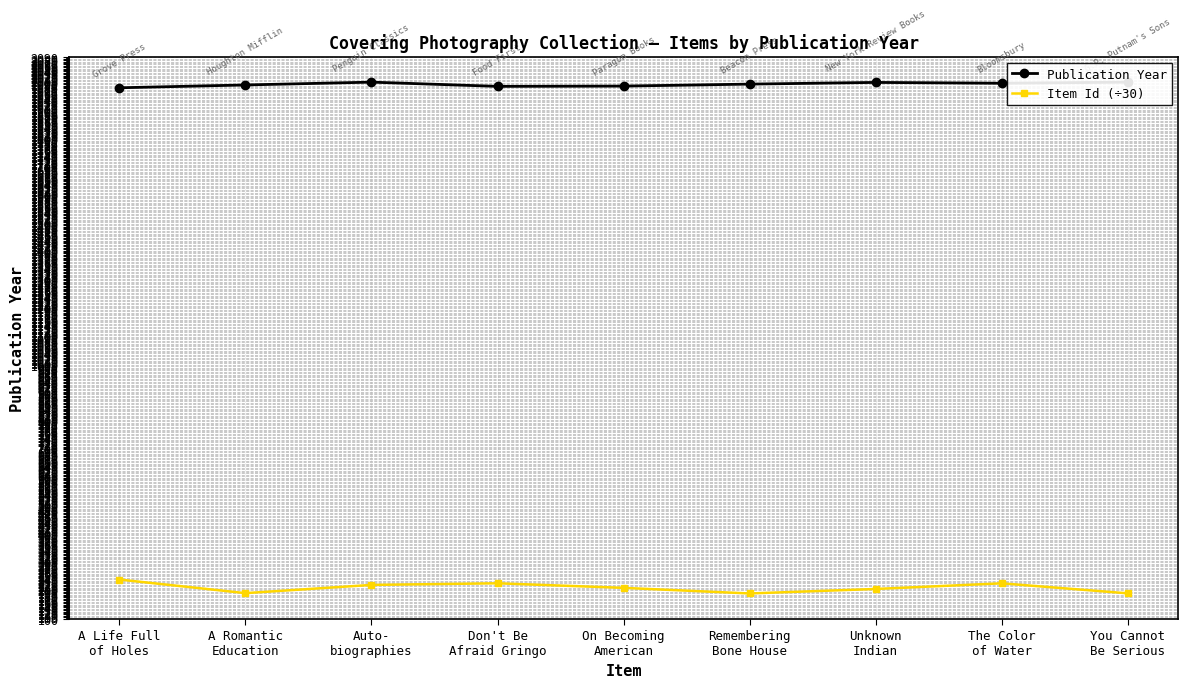

Rank the categories by Publication Year value from highest to lowest.

Auto-
biographies, You Cannot
Be Serious, Unknown
Indian, The Color
of Water, Remembering
Bone House, A Romantic
Education, On Becoming
American, Don't Be
Afraid Gringo, A Life Full
of Holes